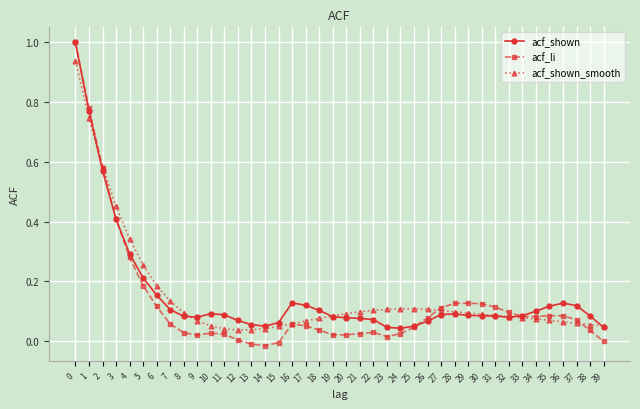

Is it true that acf_shown equals 0.1 at 16?

True